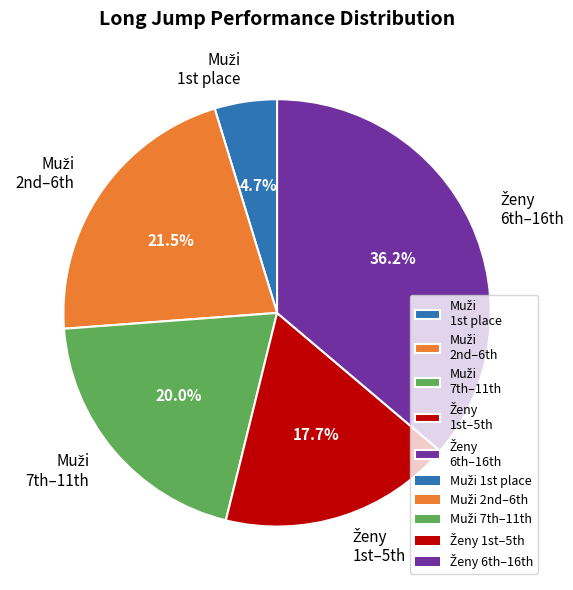

Is there a majority slice in this chart?

No